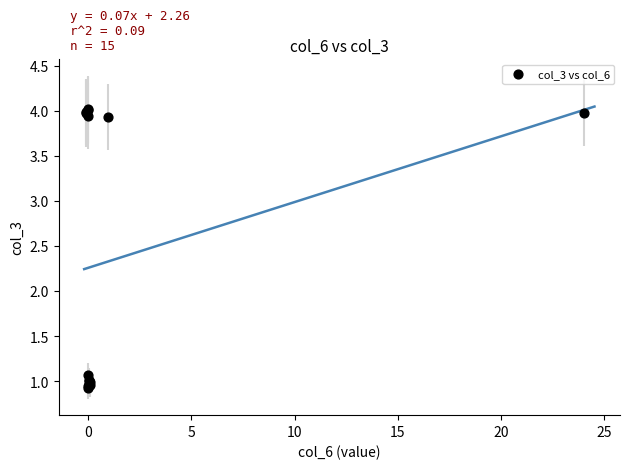

What Y value in the scatter plot is closest to 2?

1.1